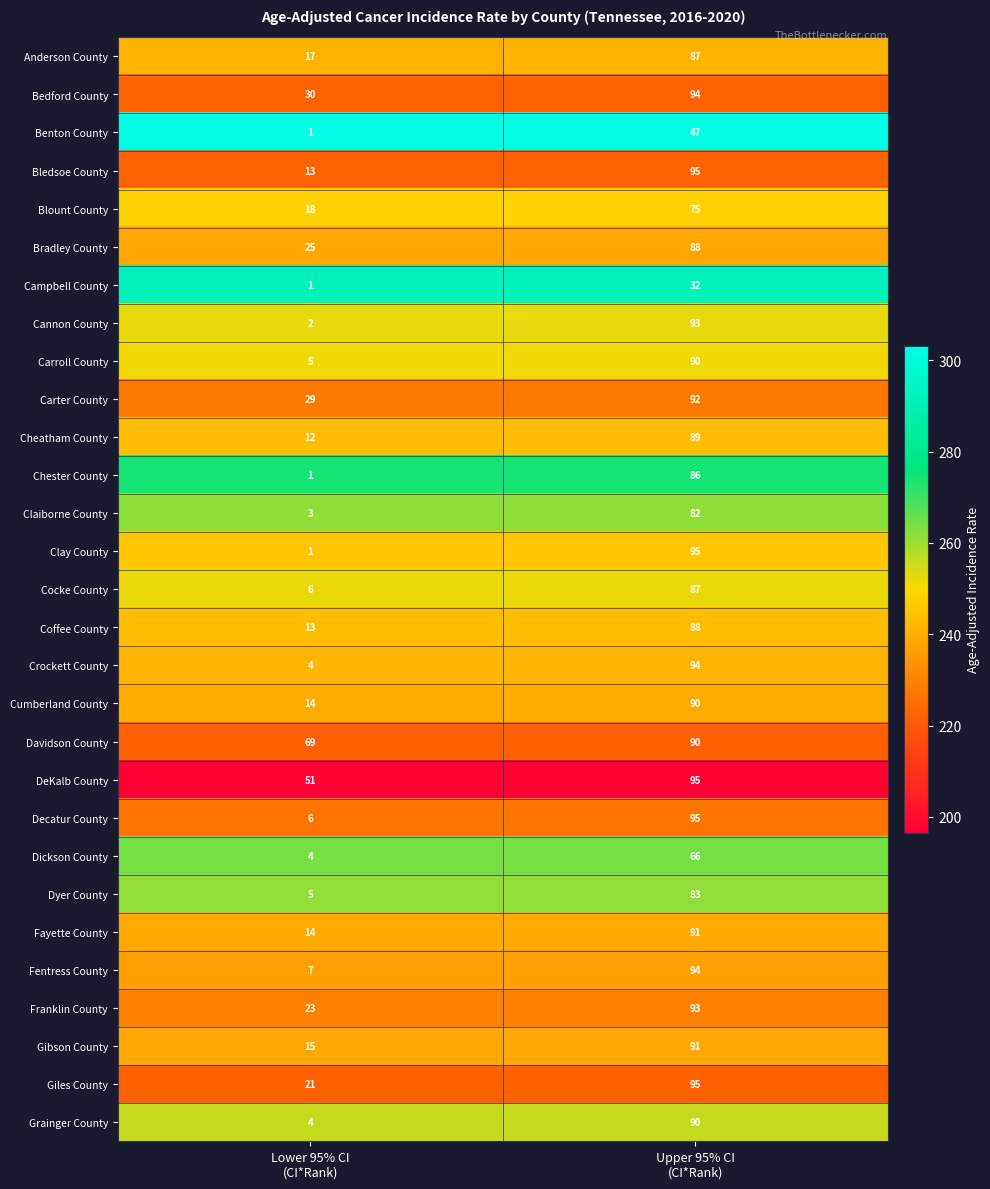

What is the minimum value for Carroll County?

5